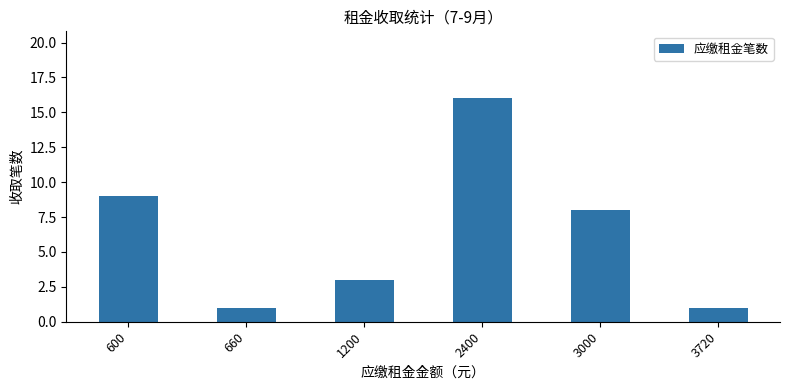

Reading left to right, transcribe all the data shown in this chart.

600=9	660=1	1200=3	2400=16	3000=8	3720=1